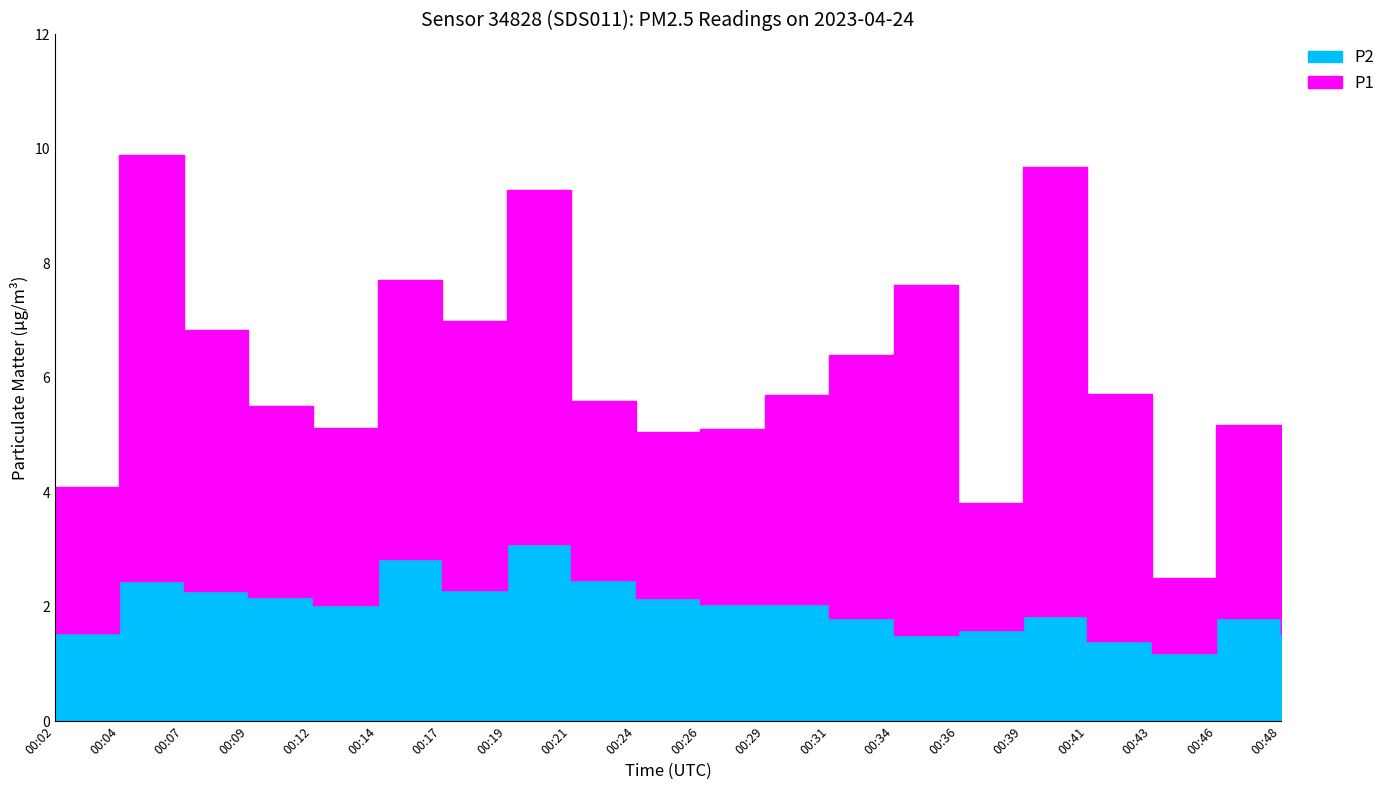

How many lines are shown in the chart?

2